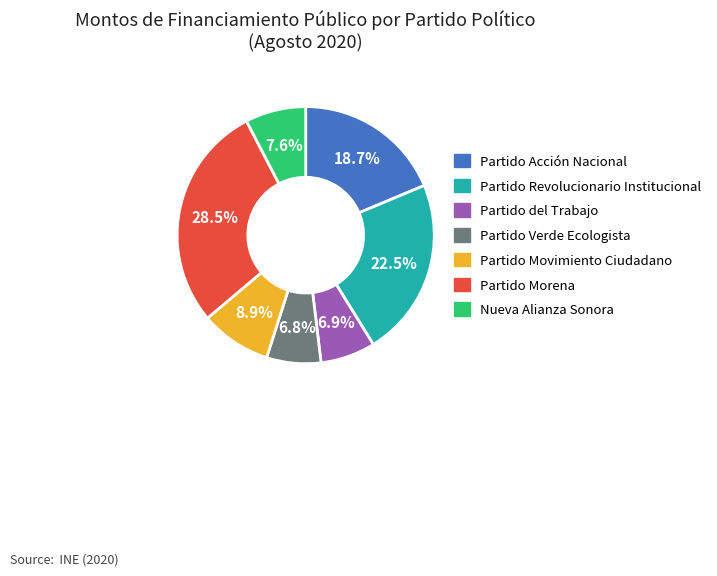

Is the sum of Partido del Trabajo and Partido Movimiento Ciudadano greater than half?

No